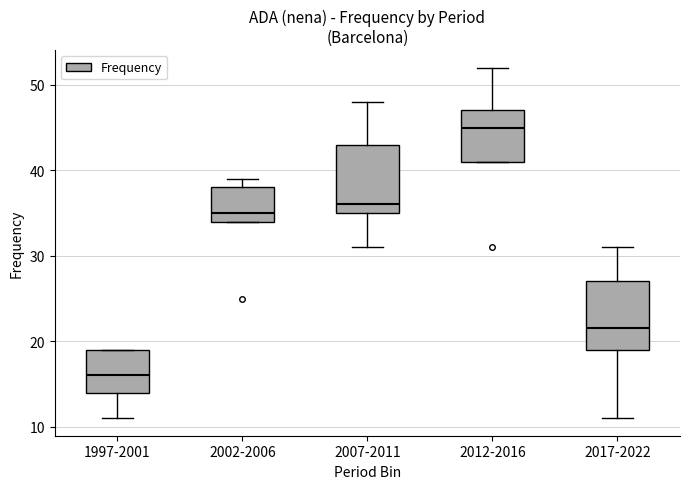

Reading left to right, transcribe this box plot: for each box, give where its median line is, the range the box spans, and where its two whiskers end, as read against the y-axis. The values are not printed on the chart, so give them approximately, as read against the axis.

1997-2001: median 16, box 14 to 19, whiskers 11 to 19
2002-2006: median 35, box 34 to 38, whiskers 34 to 39
2007-2011: median 36, box 35 to 43, whiskers 31 to 48
2012-2016: median 45, box 41 to 47, whiskers 41 to 52
2017-2022: median 22, box 19 to 27, whiskers 11 to 31